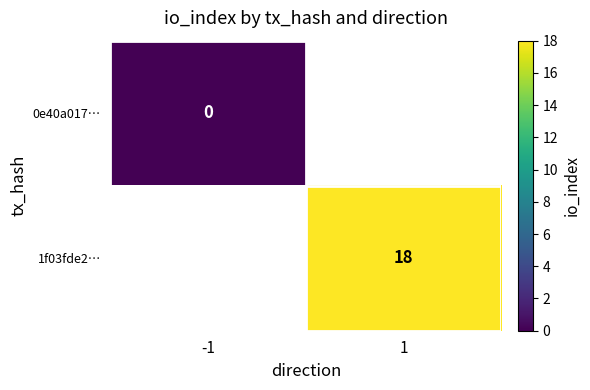

True or false: 1f03fde2… has a value of 12 at 1.

False